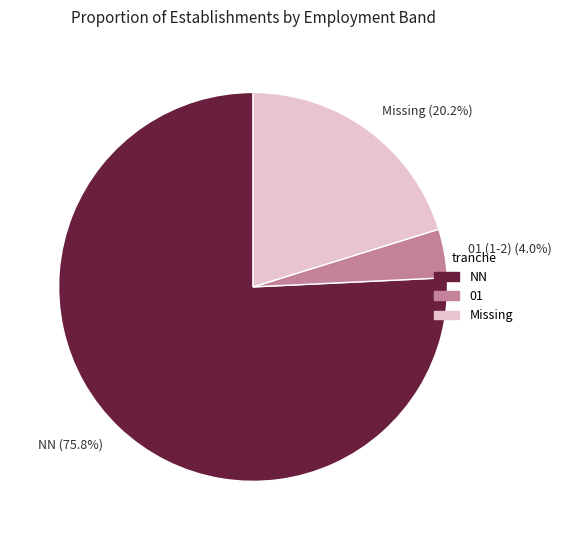

What is the largest slice in the pie chart?

NN